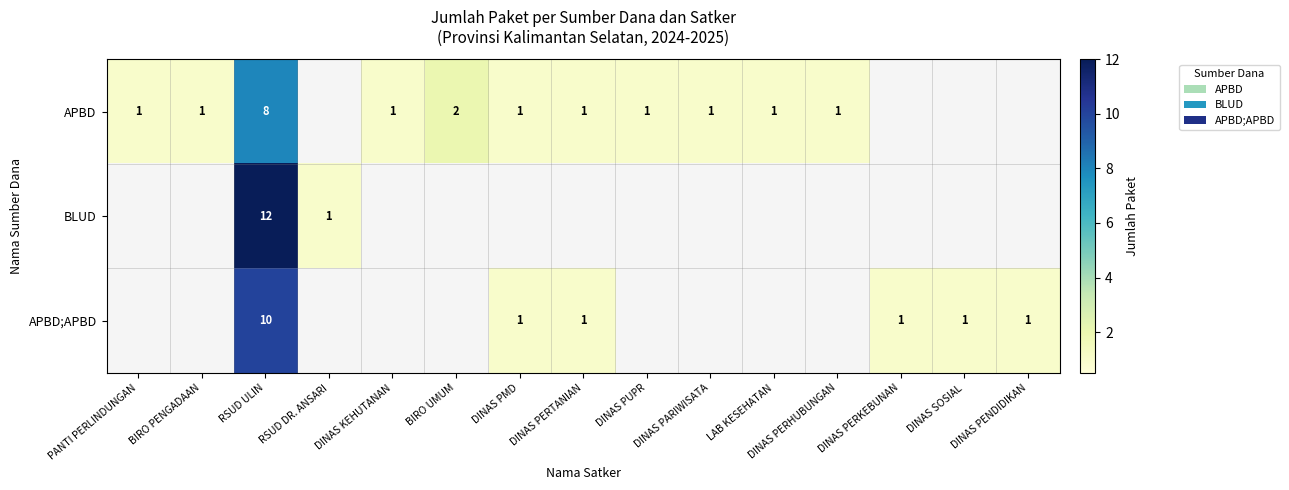

What is the total value across all series at DINAS PARIWISATA?

1